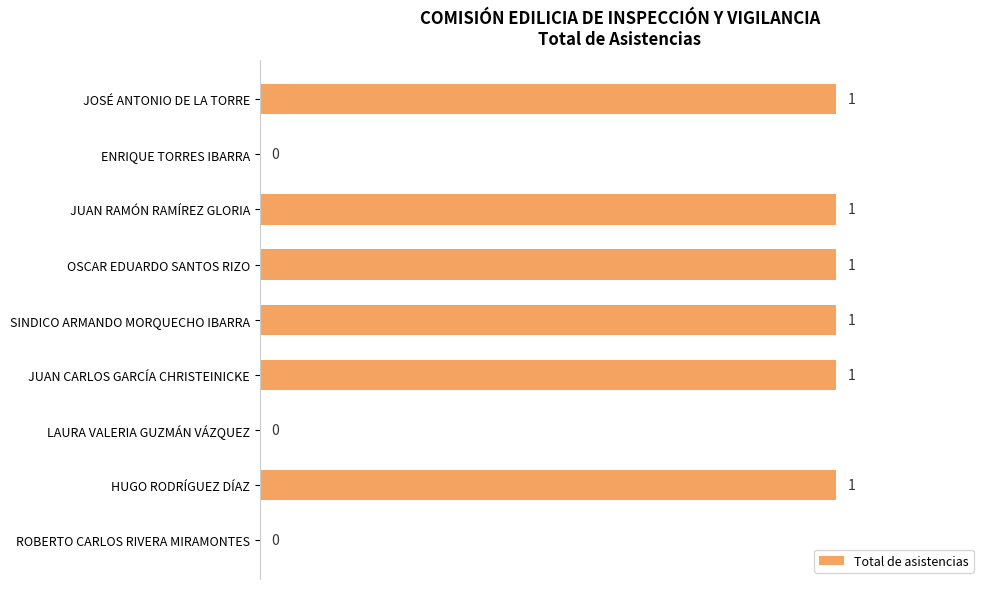

The chart shows a value of 1 at JOSÉ ANTONIO DE LA TORRE. True or false?

True